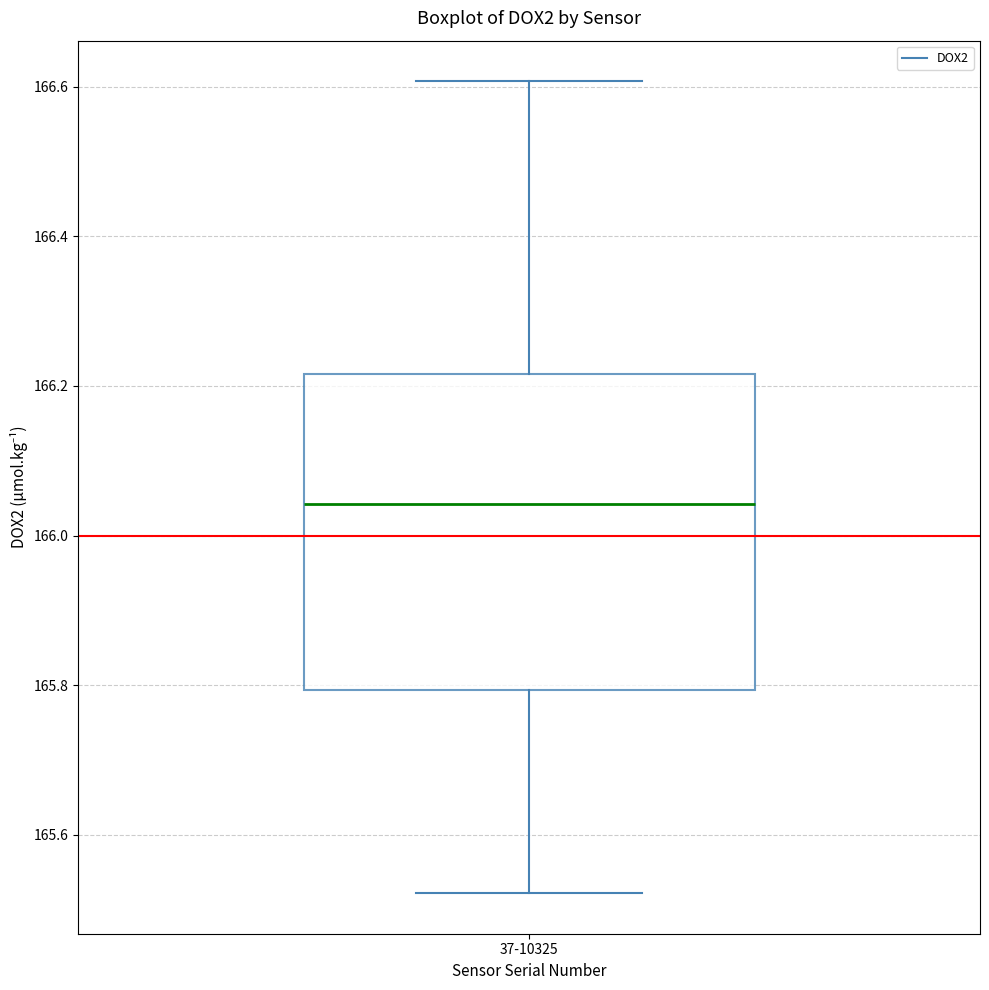

Where does the median line of the box for 37-10325 sit on the y-axis? The values are not printed on the chart, so give them approximately, as read against the axis.

166.04